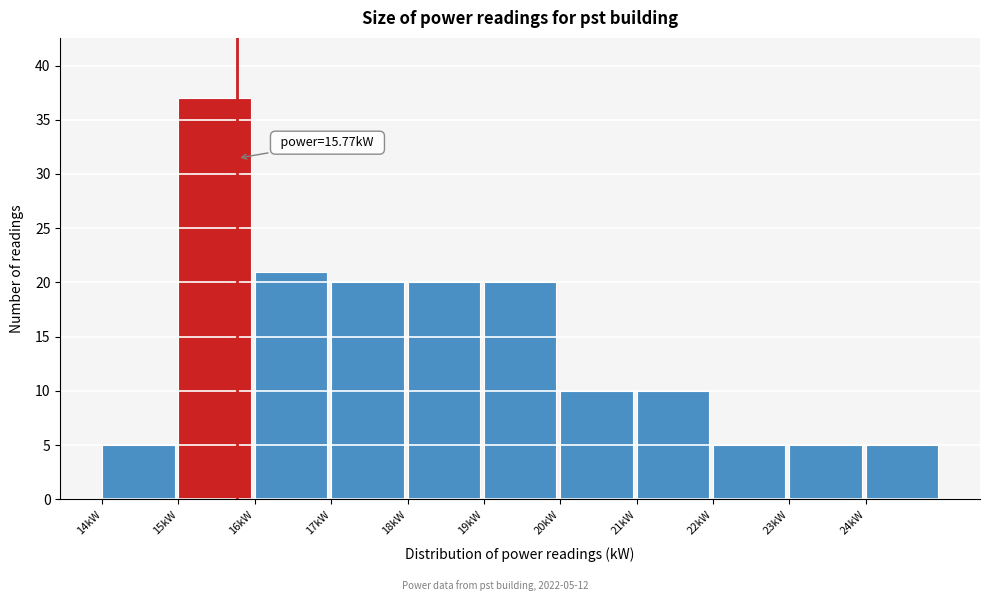

Over which range of the x-axis is the bar tallest?

15 to 16